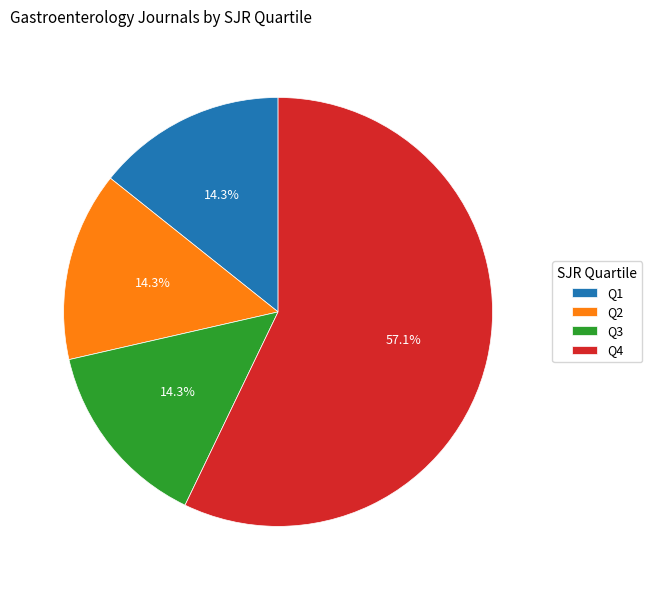

What is the total percentage of Q4 and Q3?

71.4%